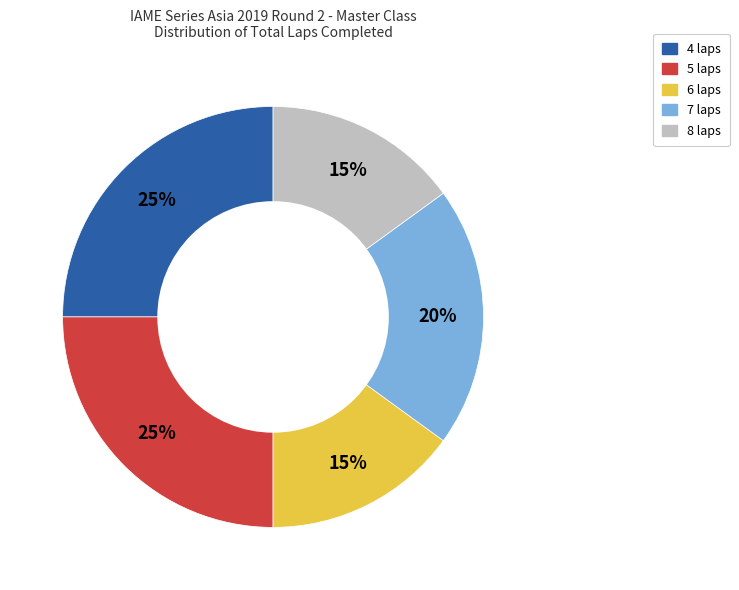

To the nearest percent, what is the average slice percentage?

20%